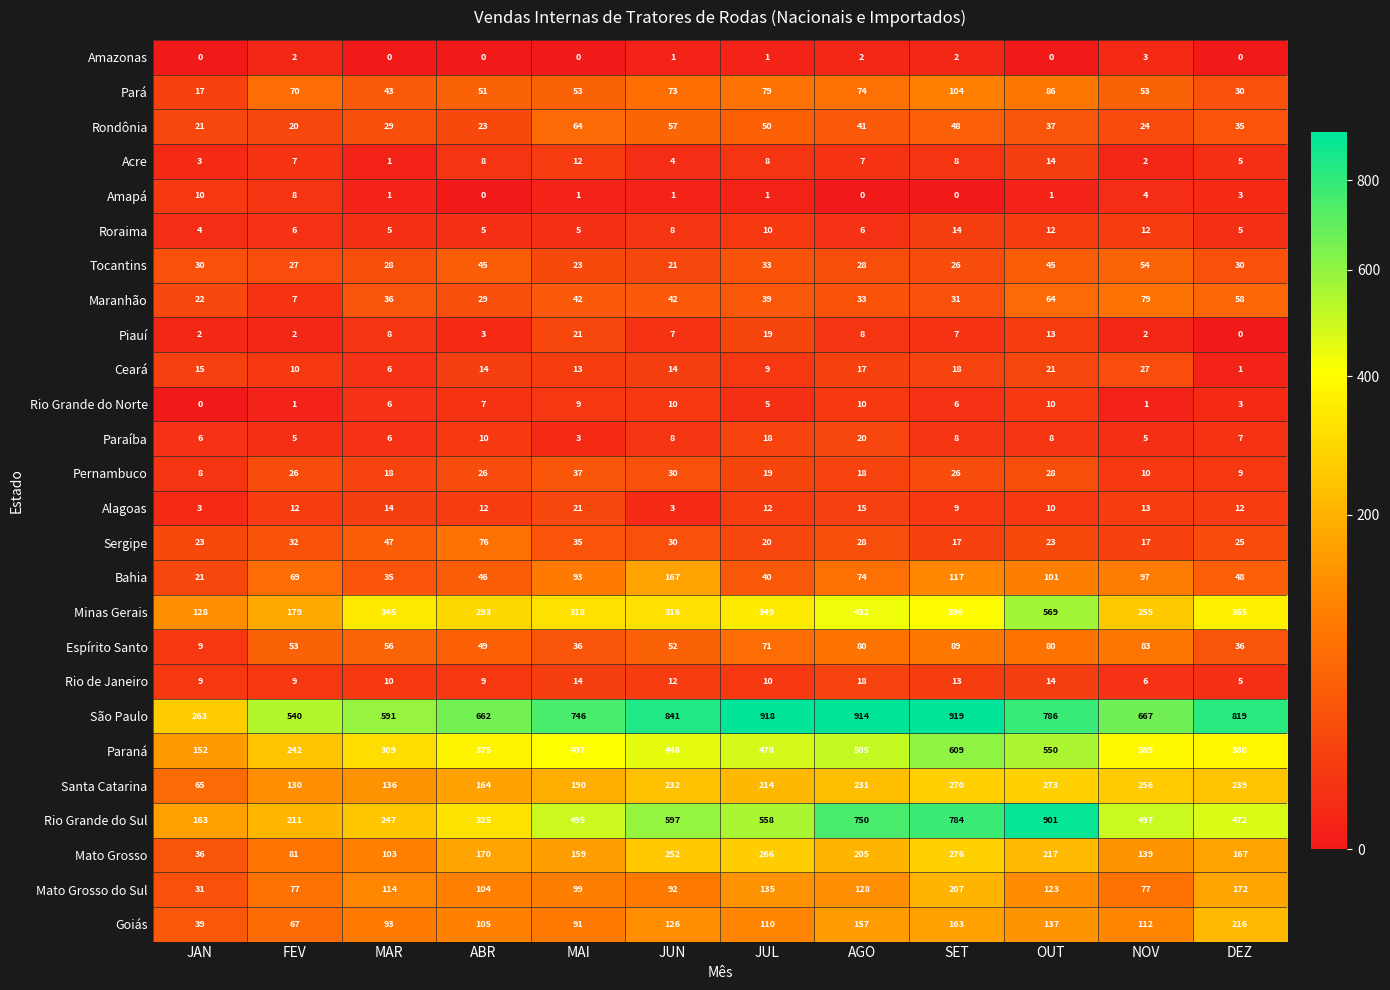

How many data points does each series have?

12